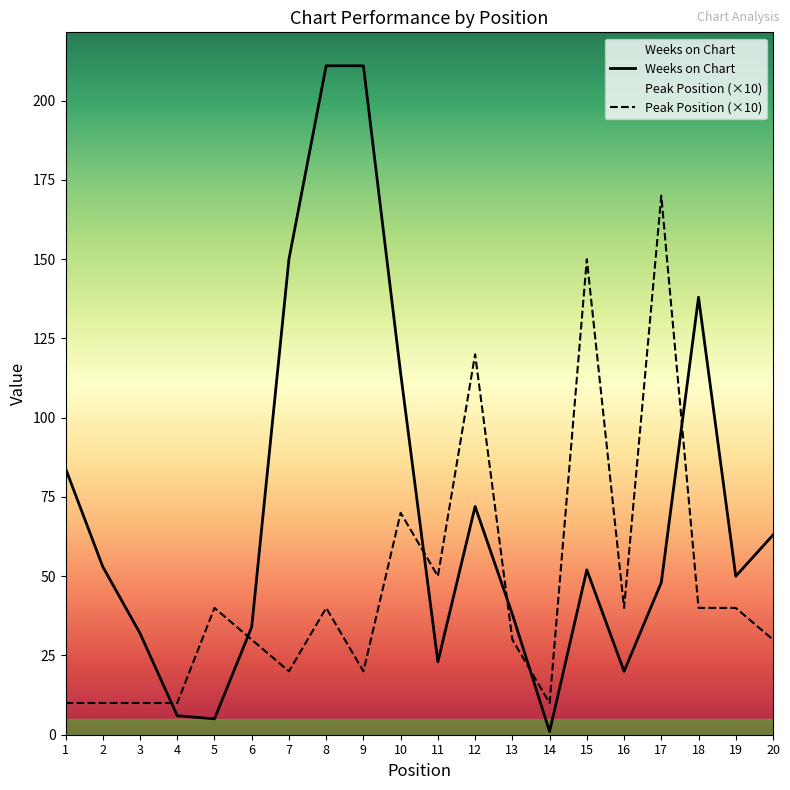

Where do Peak Position (×10) and Weeks on Chart first cross each other?

3 and 4